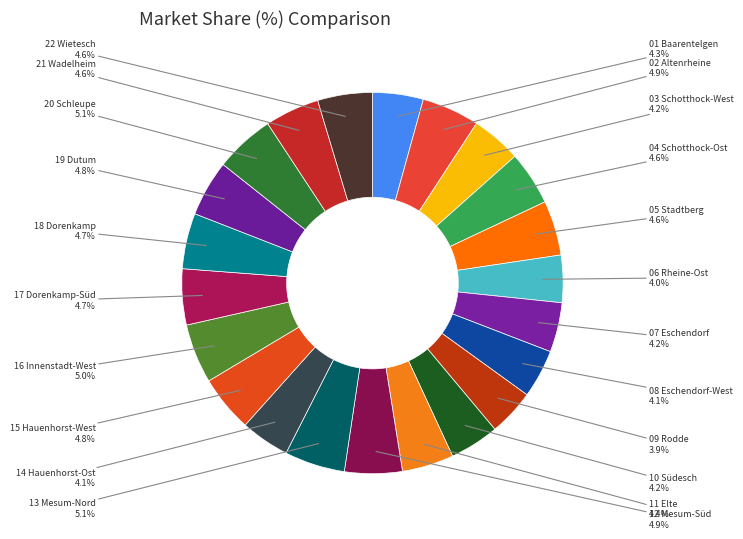

How many segments does this pie chart have?

22